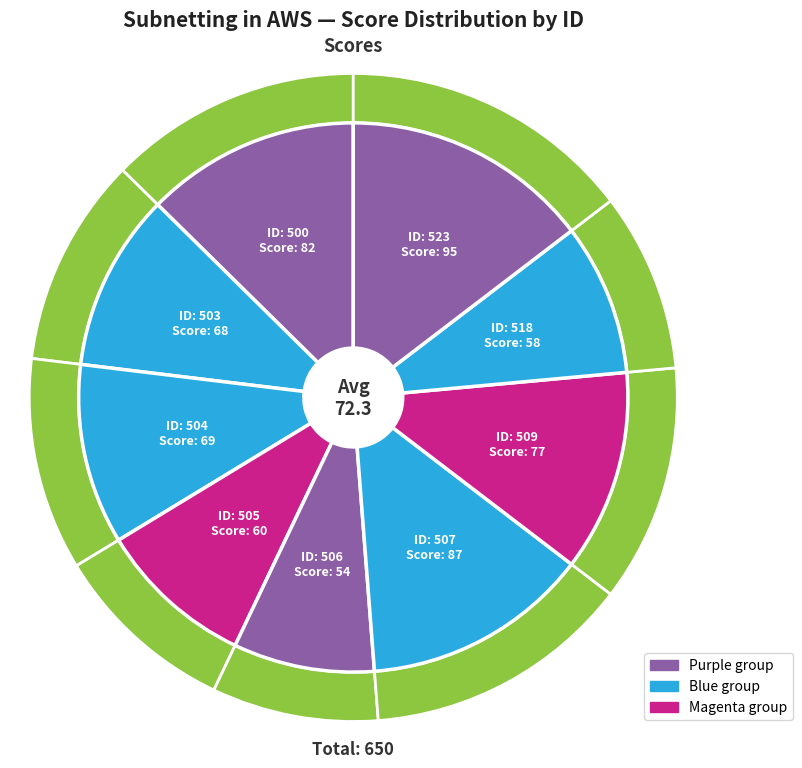

Is there any slice that represents more than half of the pie?

No